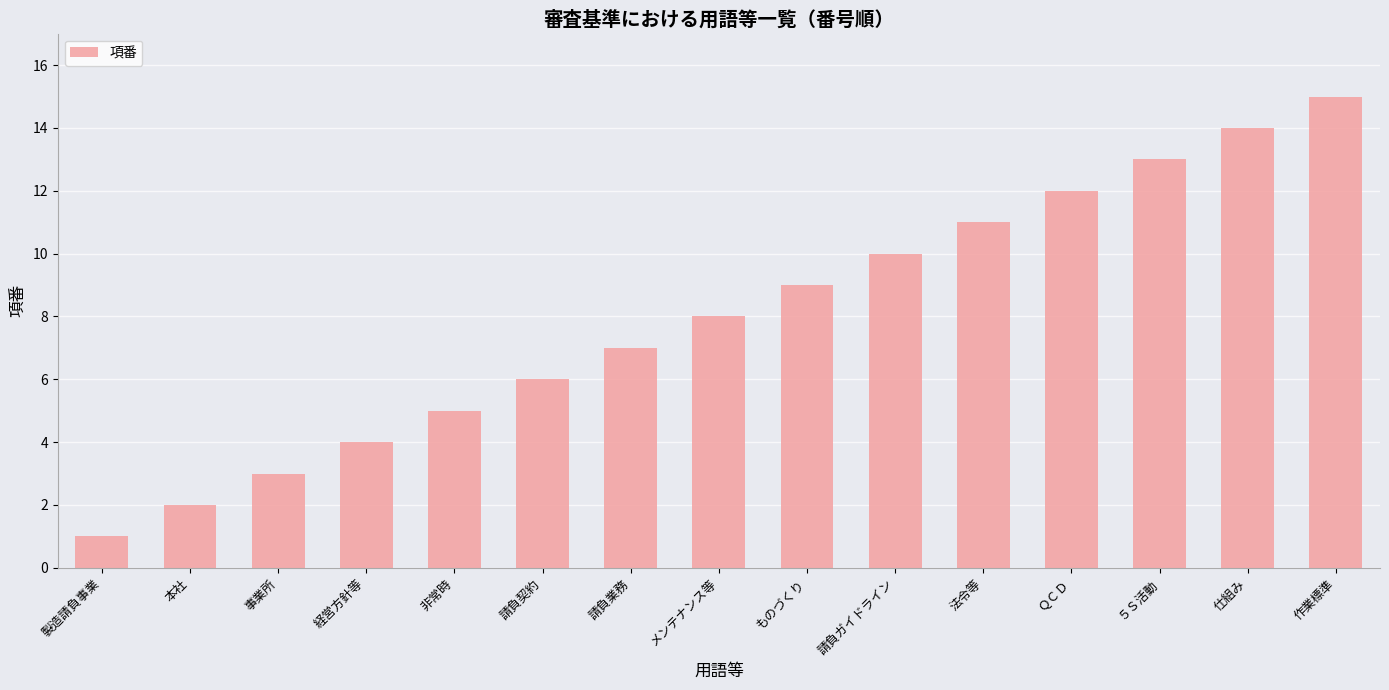

What is the label of the 3rd bar from the left?

事業所